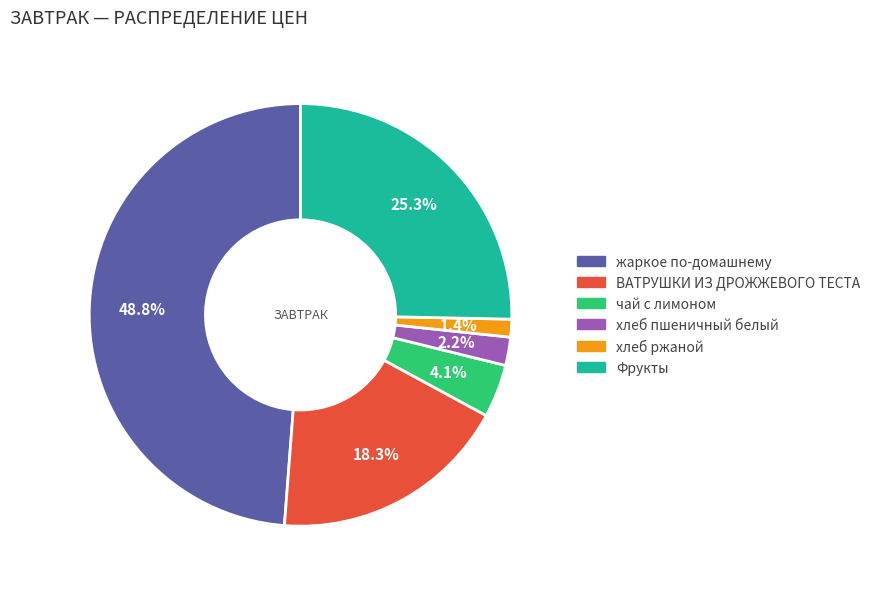

To the nearest percent, what is the difference between the largest and smallest slice percentages?

47%